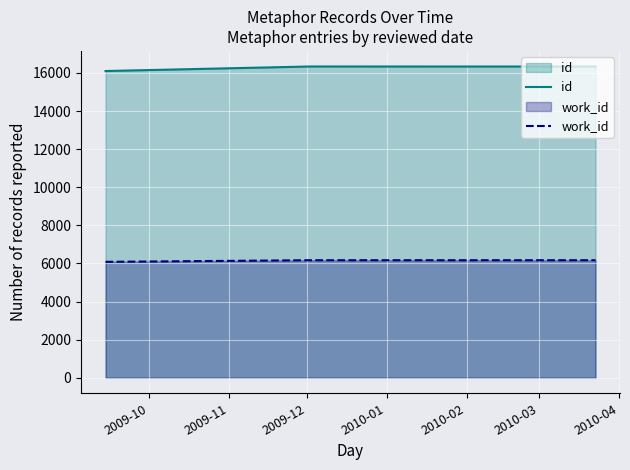

What is the maximum value shown in the chart?

16337